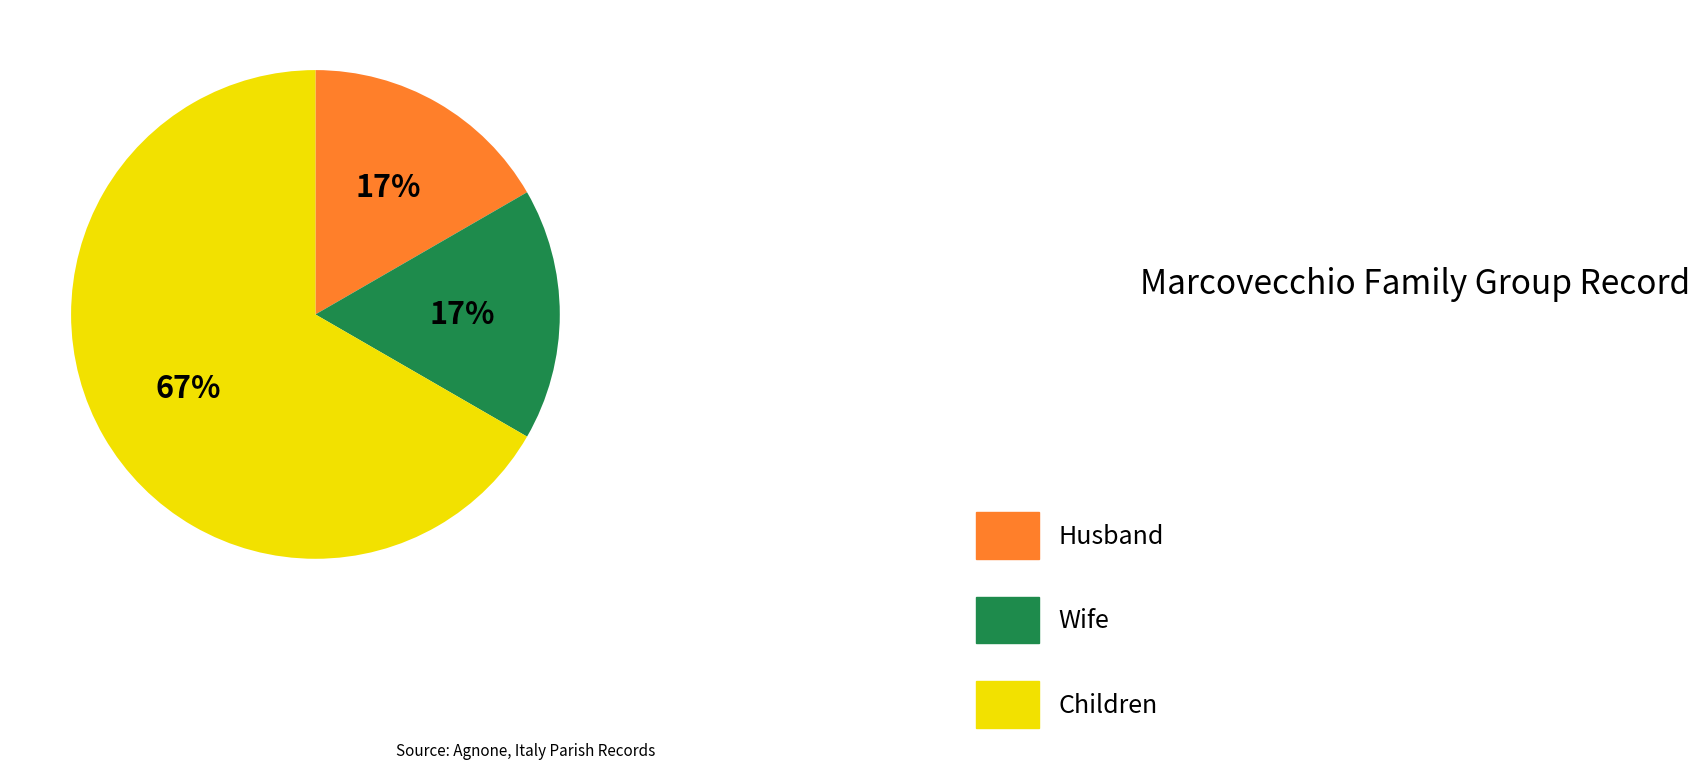

What is the largest slice in the pie chart?

Children